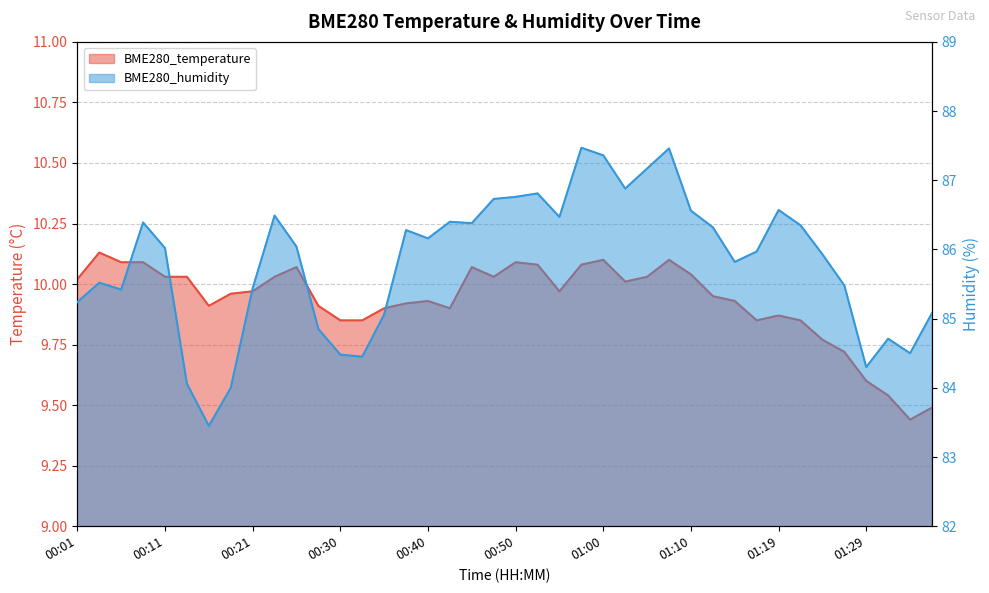

Where does the BME280_humidity series first go above 86?

00:08